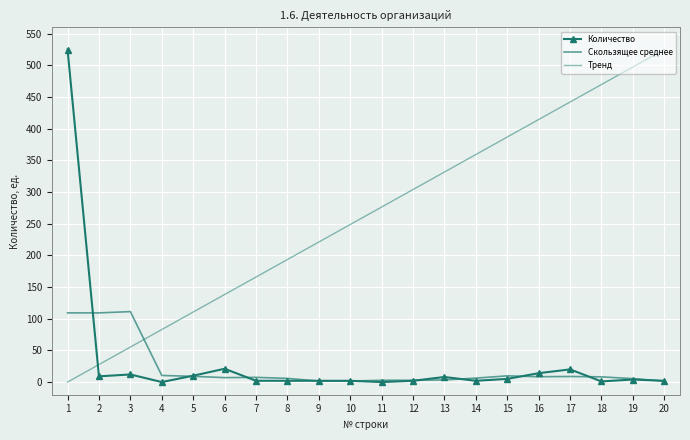

How many values in Количество are above zero?

18